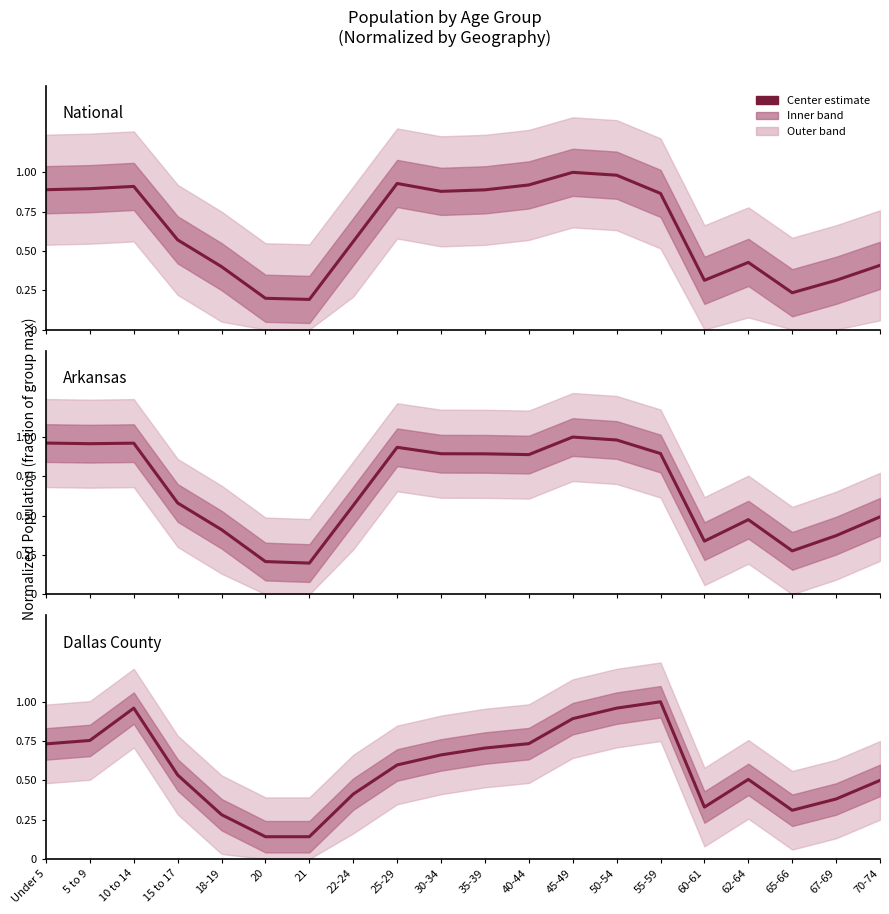

After their last crossing, which series has the higher values: Arkansas or National?

Arkansas